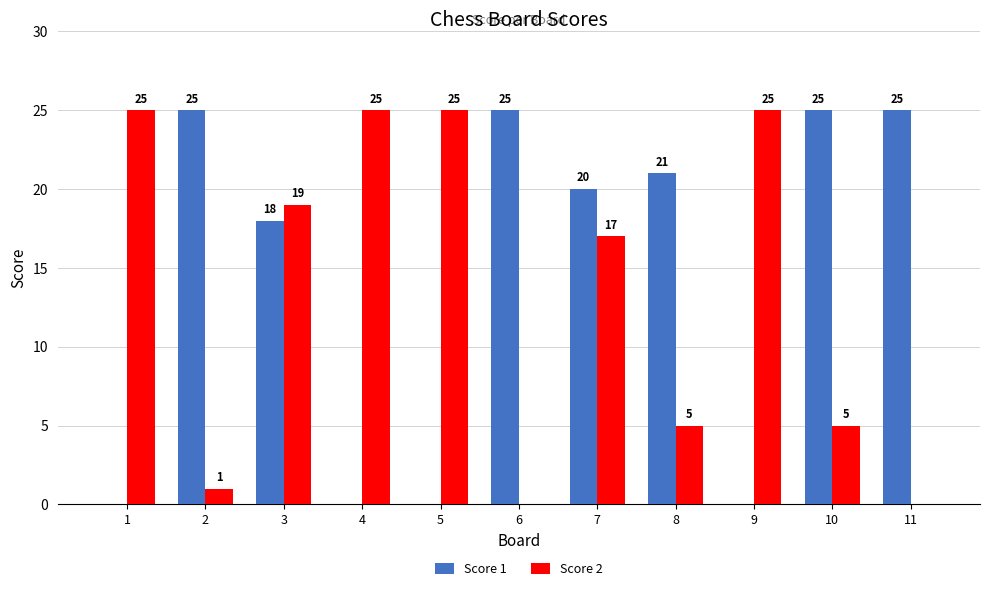

What is the sum of all Score 1 values?

159